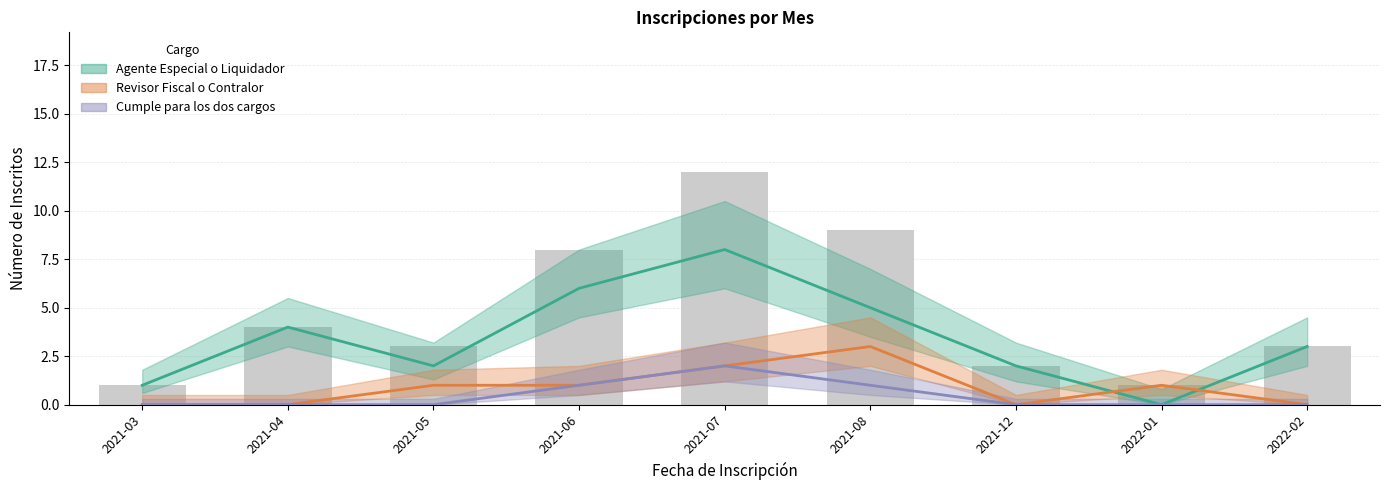

What is the spread (max minus min) of values at 2021-07?

6